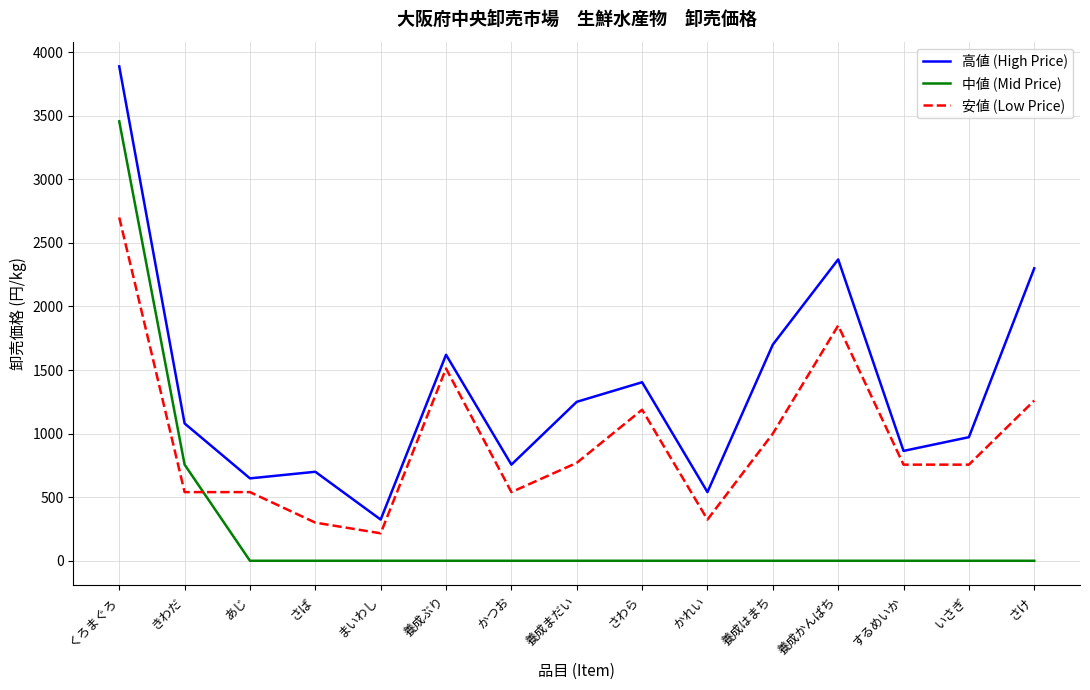

What is the sum of all 高値 (High Price) values?

20416